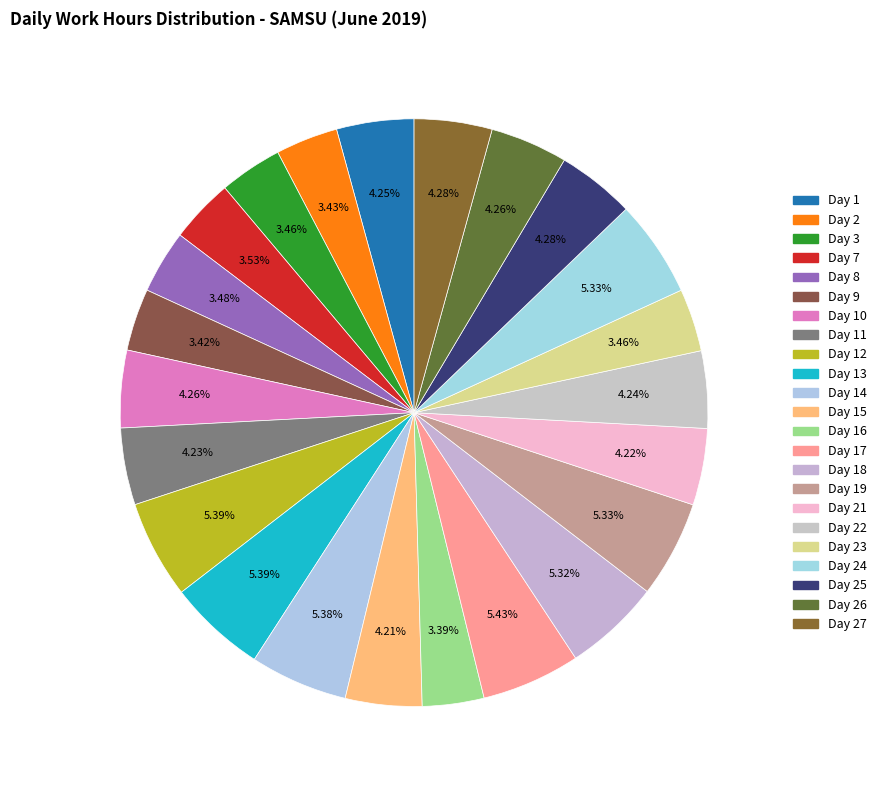

To the nearest percent, what is the average slice percentage?

4%